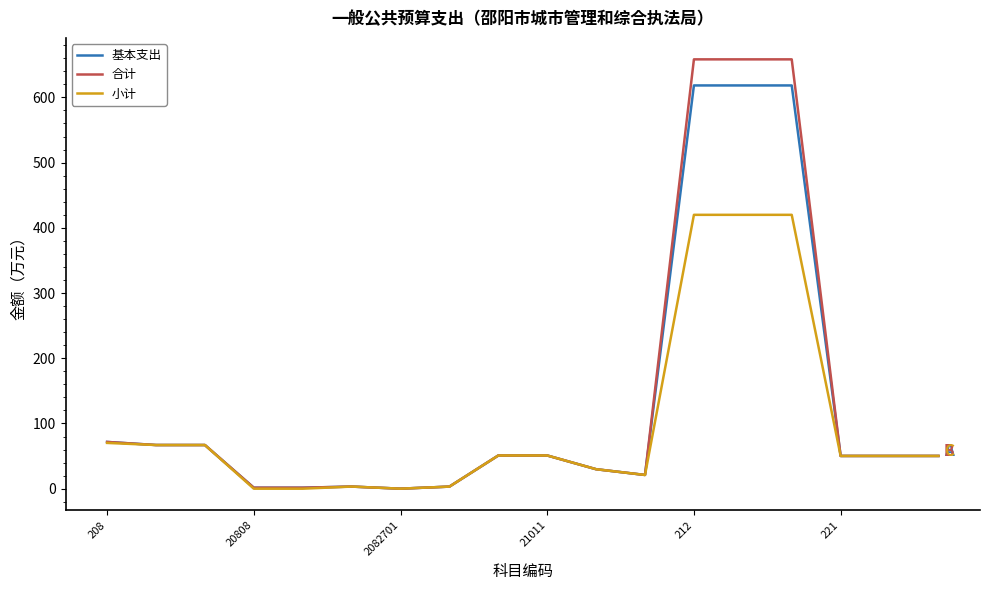

List the series in order of their peak value, highest first.

合计, 基本支出, 小计